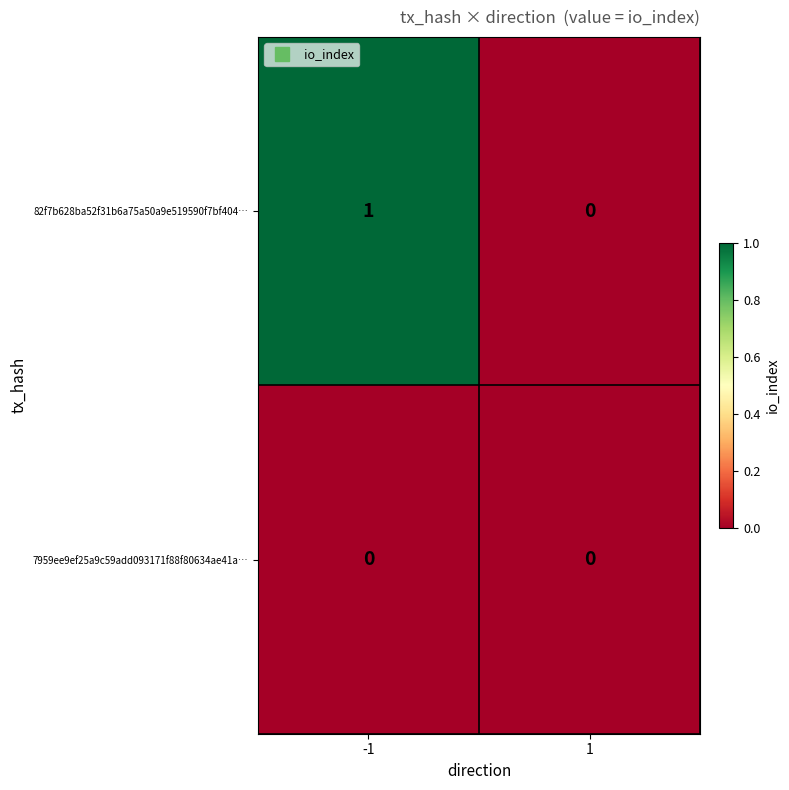

At which category does the chart reach its peak across all series?

-1